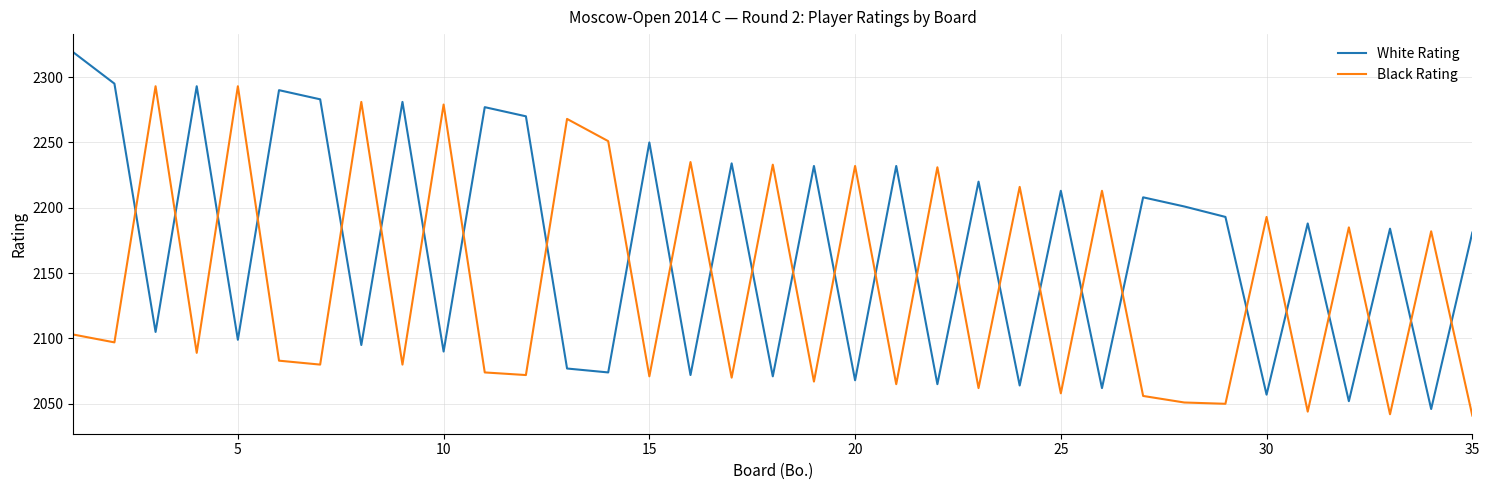

Does the chart have visible grid lines?

Yes